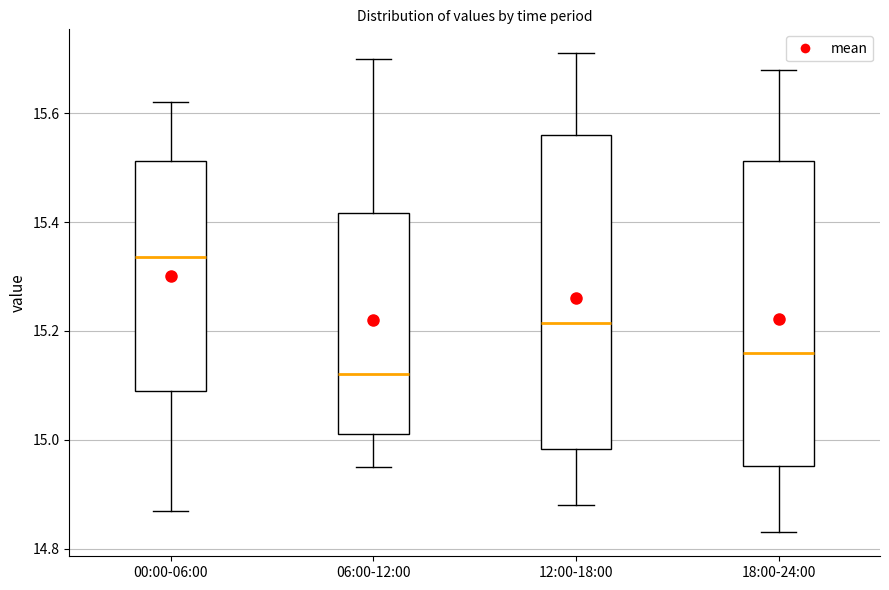

Reading left to right, read every box against the y-axis: the position of its median line, the range the box covers, and the ends of its whiskers. The values are not printed on the chart, so give them approximately, as read against the axis.

00:00-06:00: median 15.34, box 15.10 to 15.52, whiskers 14.88 to 15.62
06:00-12:00: median 15.12, box 15.02 to 15.42, whiskers 14.96 to 15.70
12:00-18:00: median 15.22, box 14.98 to 15.56, whiskers 14.88 to 15.72
18:00-24:00: median 15.16, box 14.96 to 15.52, whiskers 14.84 to 15.68